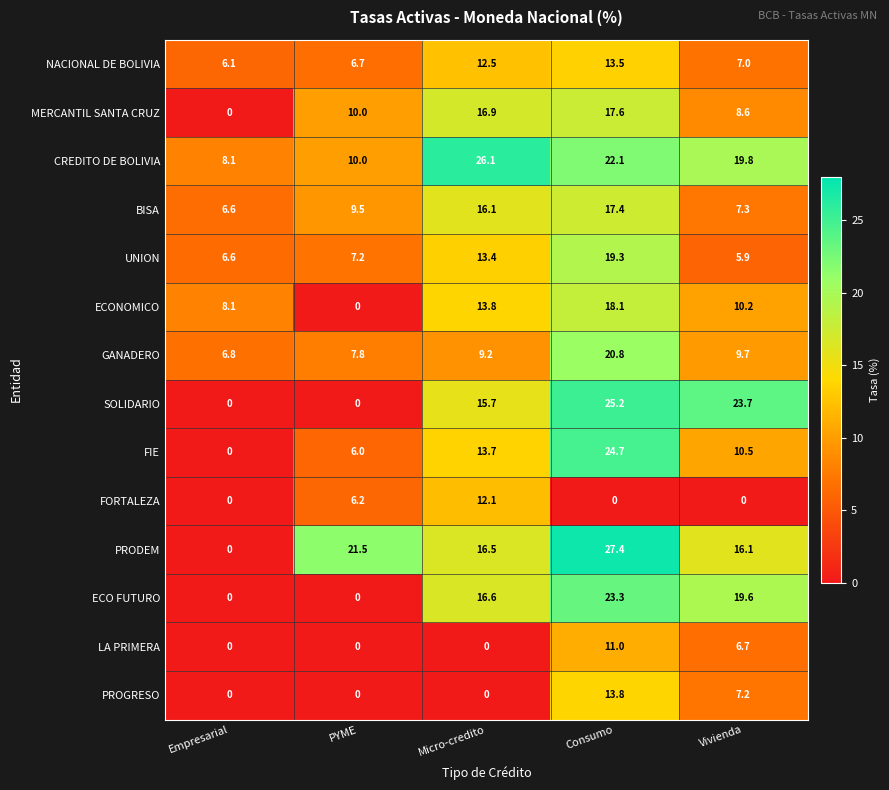

At how many categories does at least one series exceed 7?

5